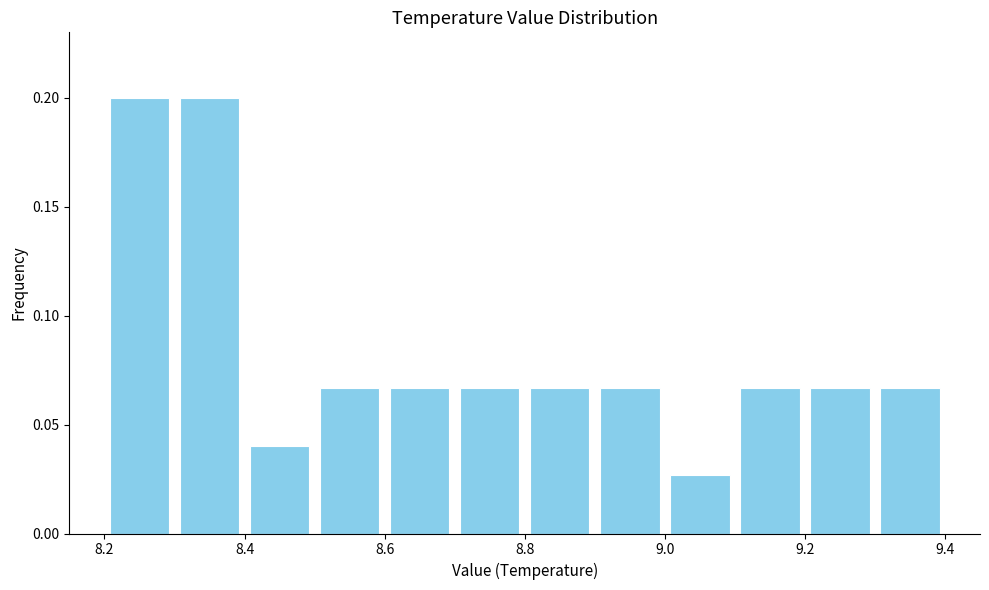

How tall is the bar that spans 8.3 to 8.4 on the x-axis? The values are not printed on the chart, so give them approximately, as read against the axis.

0.200